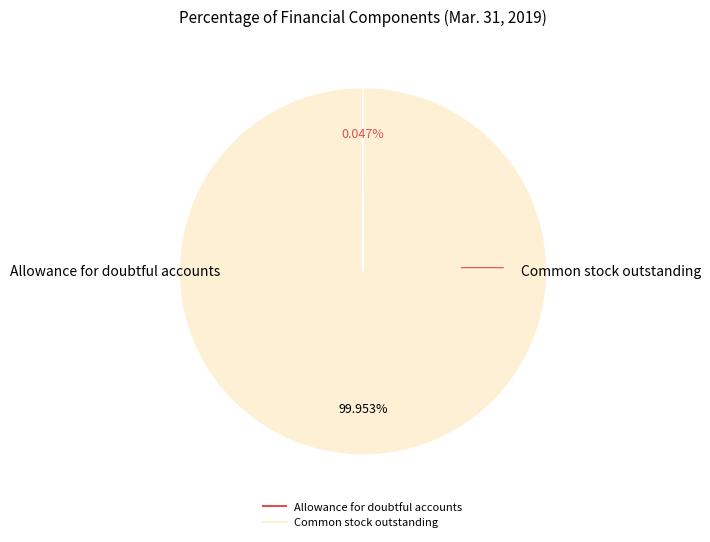

Does any single category account for the majority?

Yes